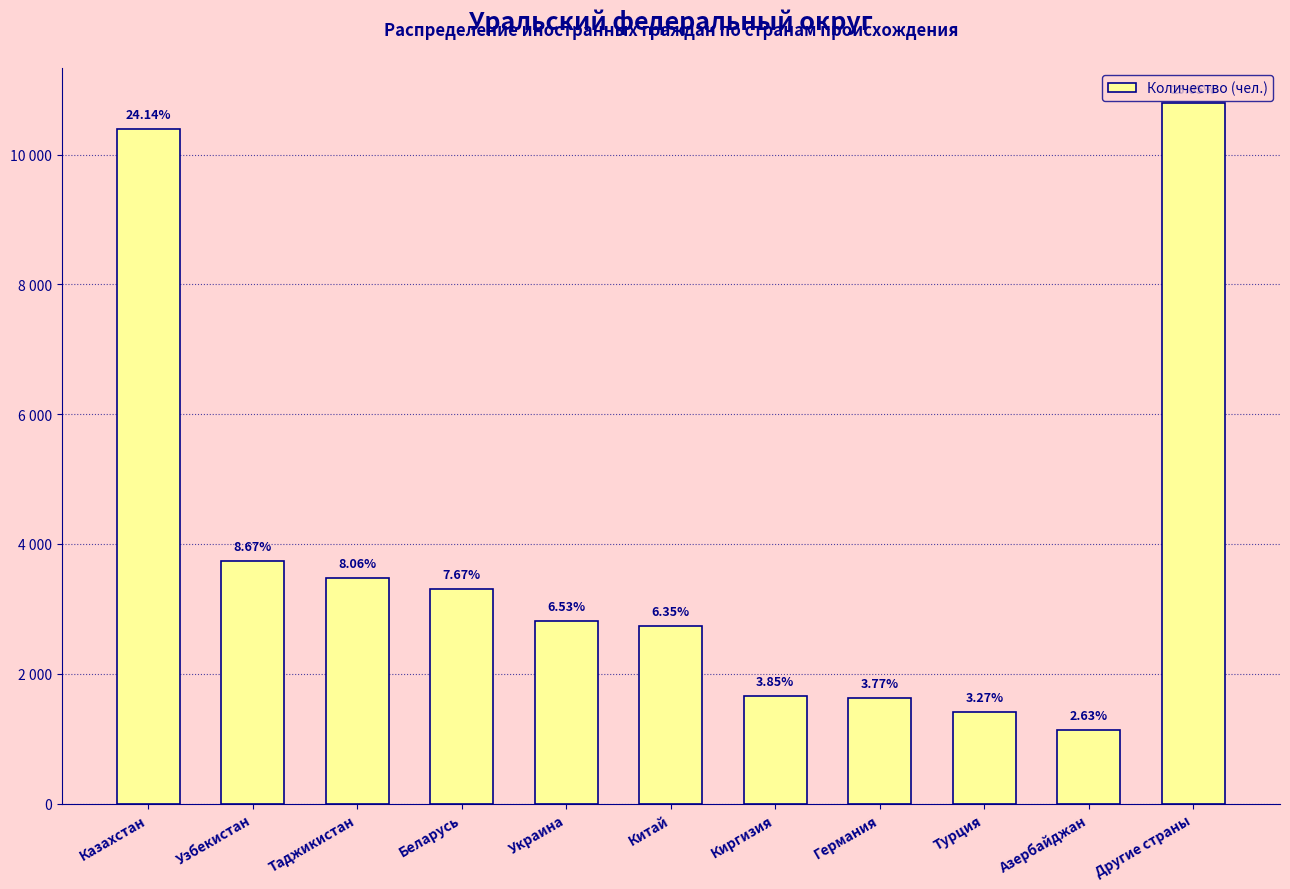

How many distinct data groups are displayed?

1